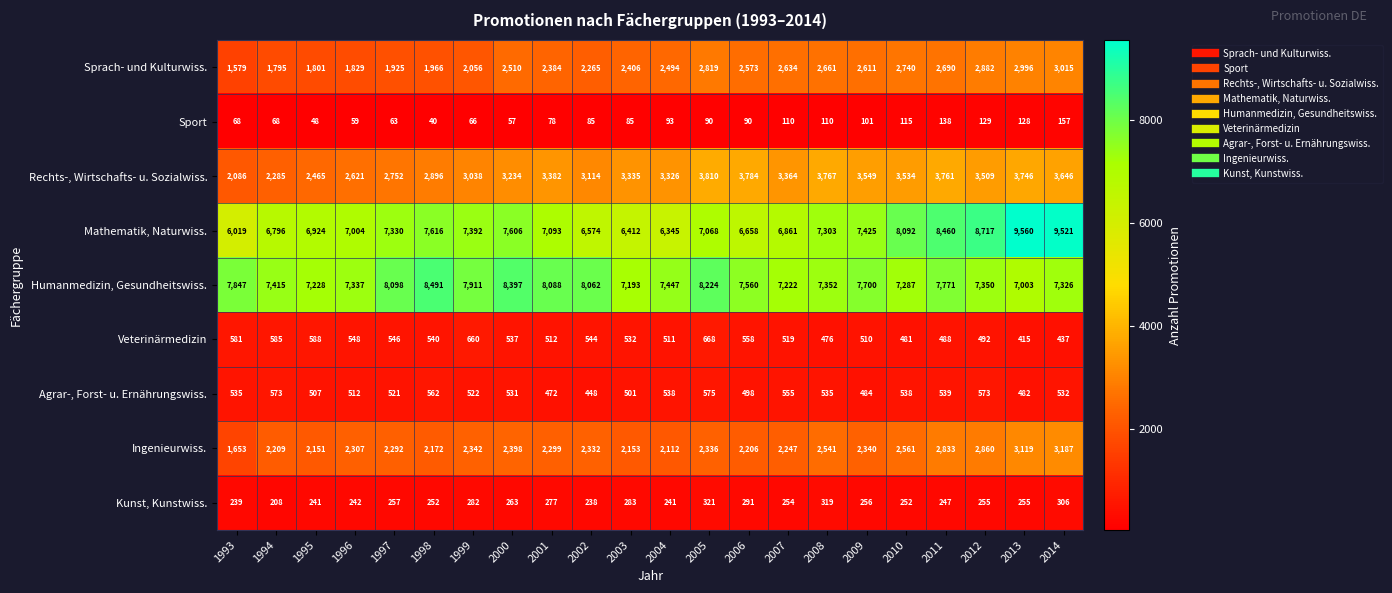

Which series has the largest range (max minus min)?

Mathematik, Naturwiss.